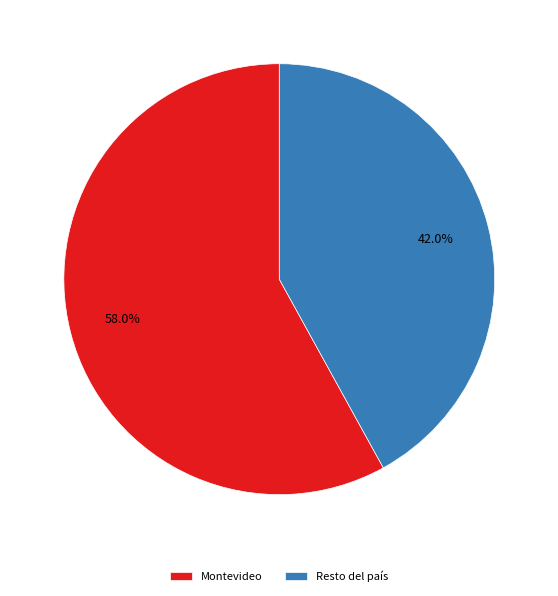

Count the number of slices in the pie.

2